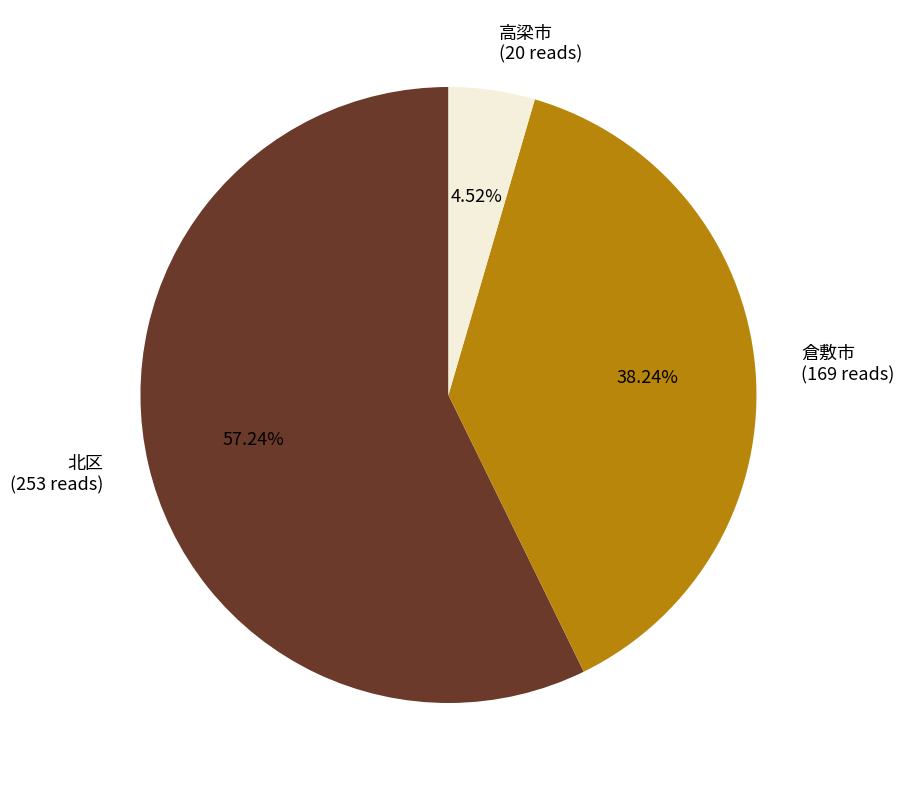

Rank the categories by value from highest to lowest.

北区, 倉敷市, 高梁市